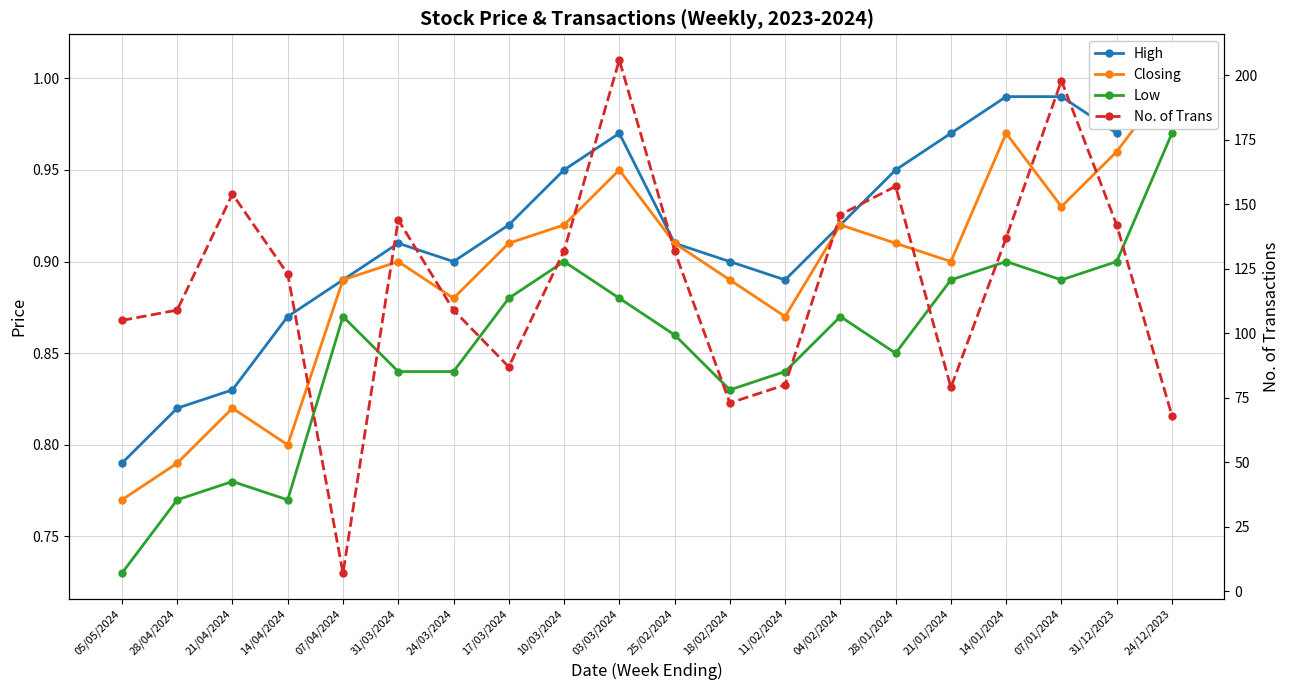

Which series has the largest total across all categories?

No. of Trans